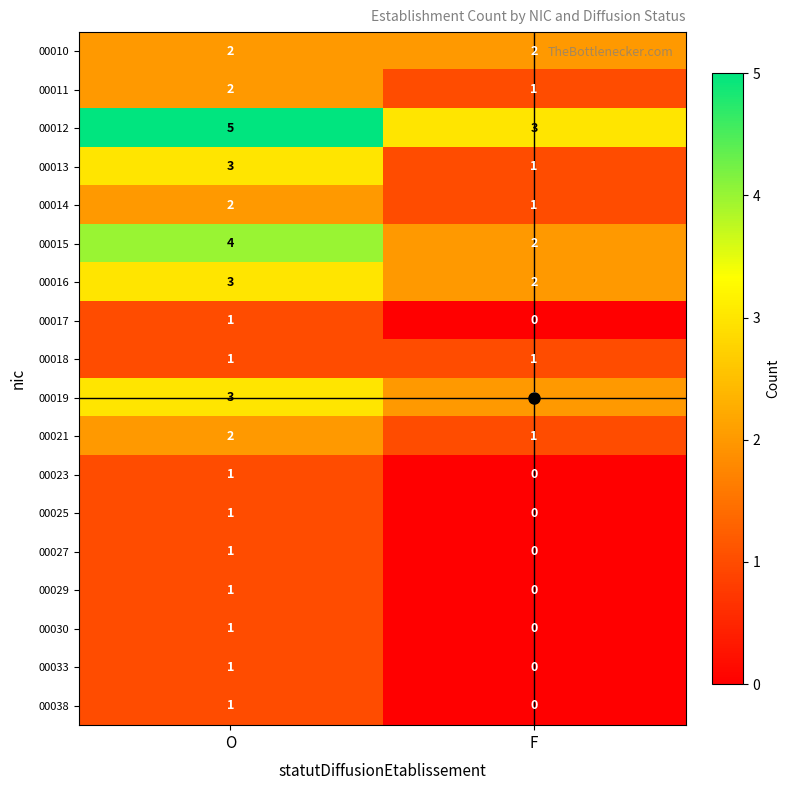

At which category is the sum across all series the highest?

O